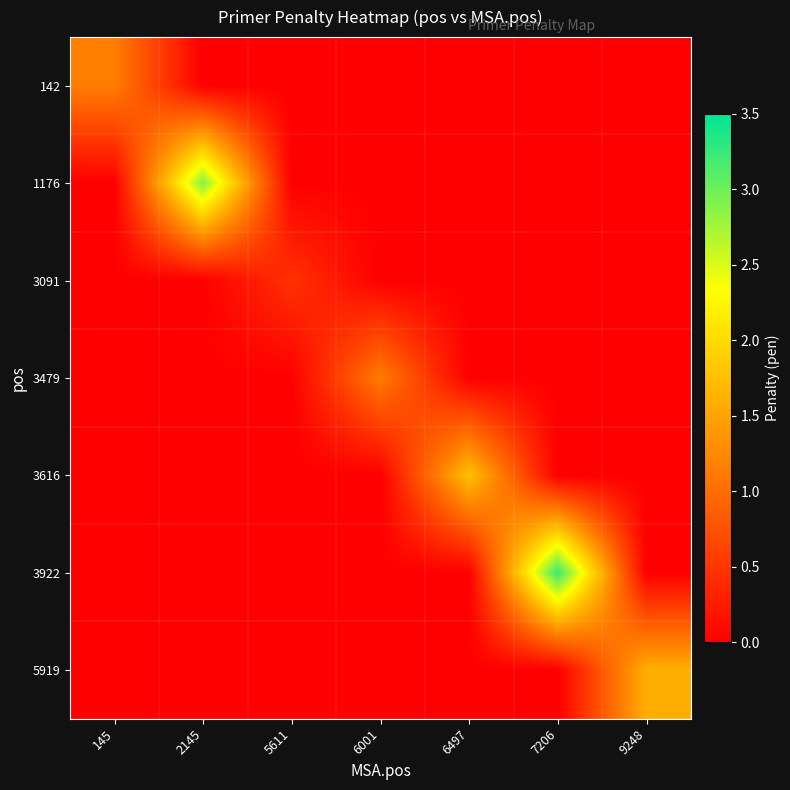

Reading left to right, list all the values displayed in this chart.

142: 145=1.2	2145=0.0	5611=0.0	6001=0.0	6497=0.0	7206=0.0	9248=0.0
1176: 145=0.0	2145=2.9	5611=0.0	6001=0.0	6497=0.0	7206=0.0	9248=0.0
3091: 145=0.0	2145=0.0	5611=0.5	6001=0.0	6497=0.0	7206=0.0	9248=0.0
3479: 145=0.0	2145=0.0	5611=0.0	6001=1.1	6497=0.0	7206=0.0	9248=0.0
3616: 145=0.0	2145=0.0	5611=0.0	6001=0.0	6497=1.8	7206=0.0	9248=0.0
3922: 145=0.0	2145=0.0	5611=0.0	6001=0.0	6497=0.0	7206=3.2	9248=0.0
5919: 145=0.0	2145=0.0	5611=0.0	6001=0.0	6497=0.0	7206=0.0	9248=1.6